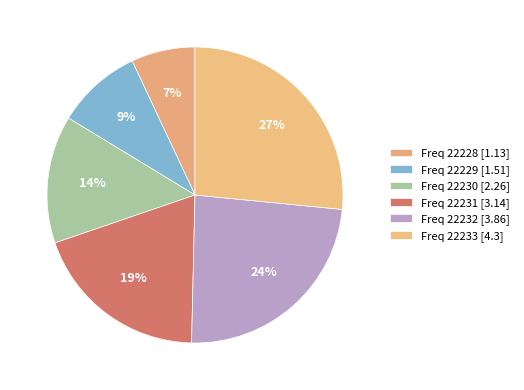

How many slices are in this pie chart?

6